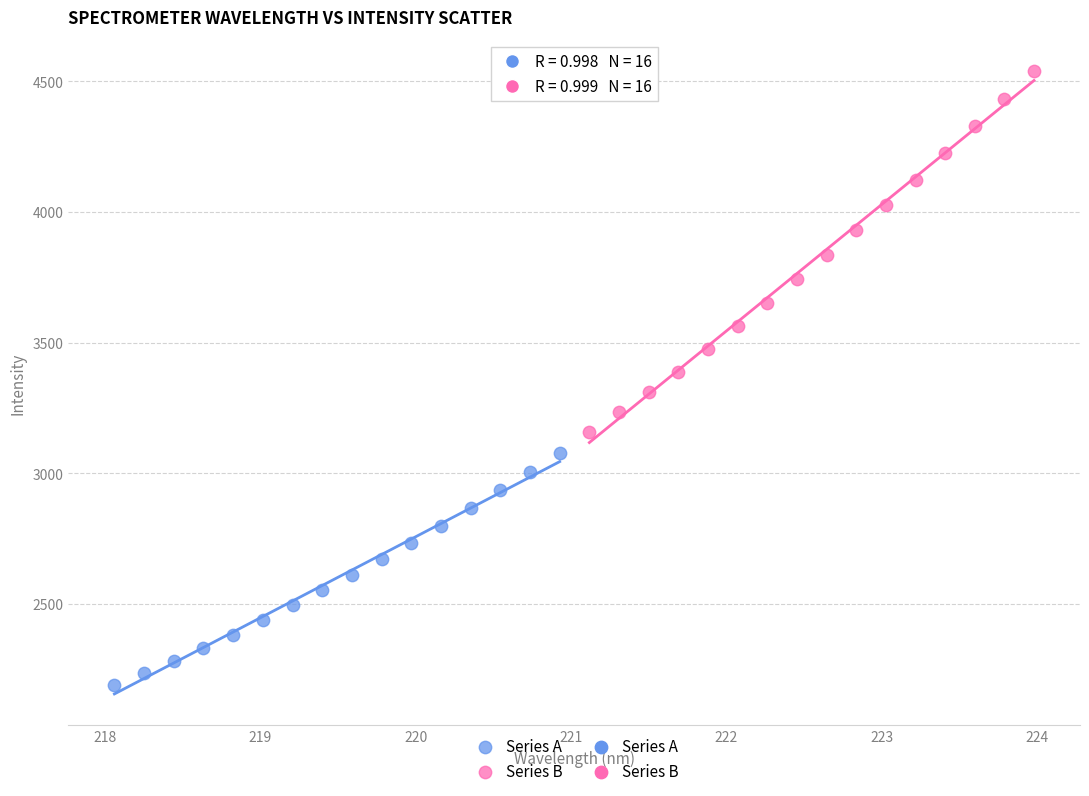

Which series reaches the minimum Y coordinate?

Series A